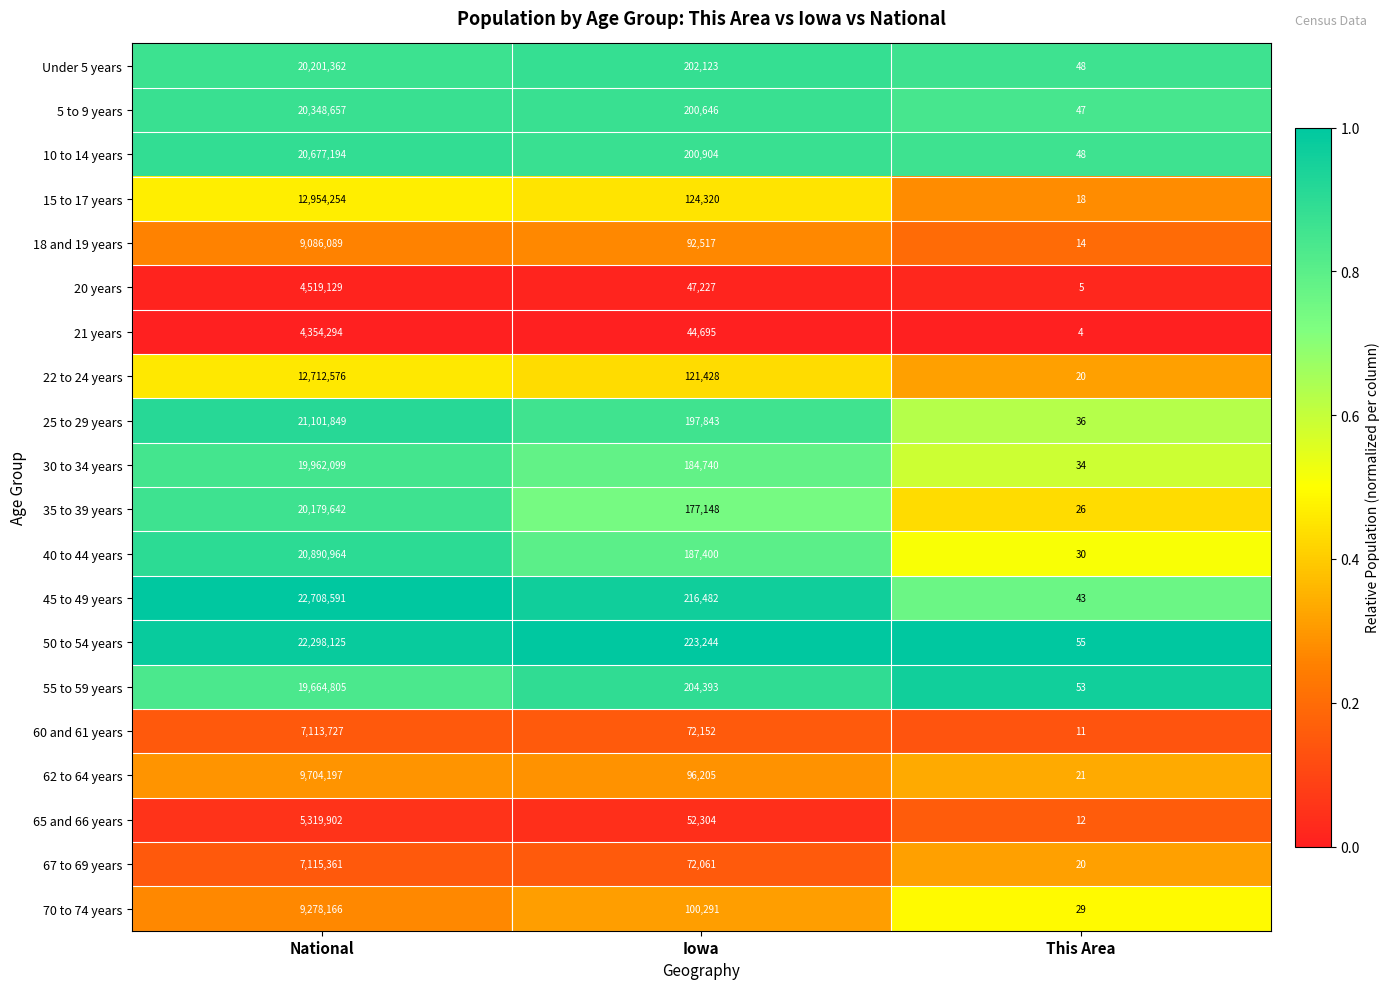

True or false: 40 to 44 years has a value of 100357 at Iowa.

False